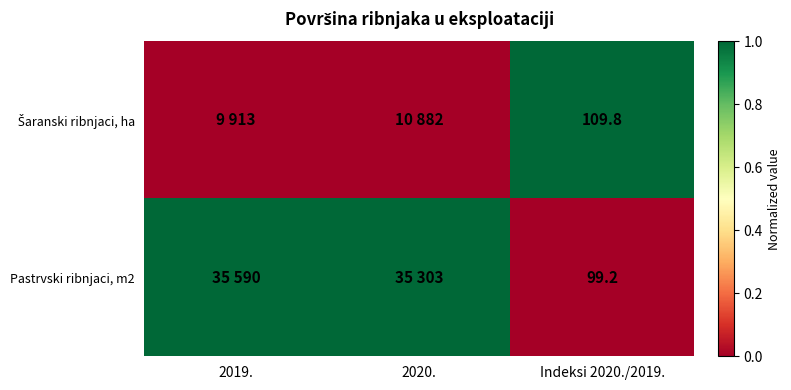

The value of Pastrvski ribnjaci, m2 at Indeksi 2020./2019. is 166.9. True or false?

False